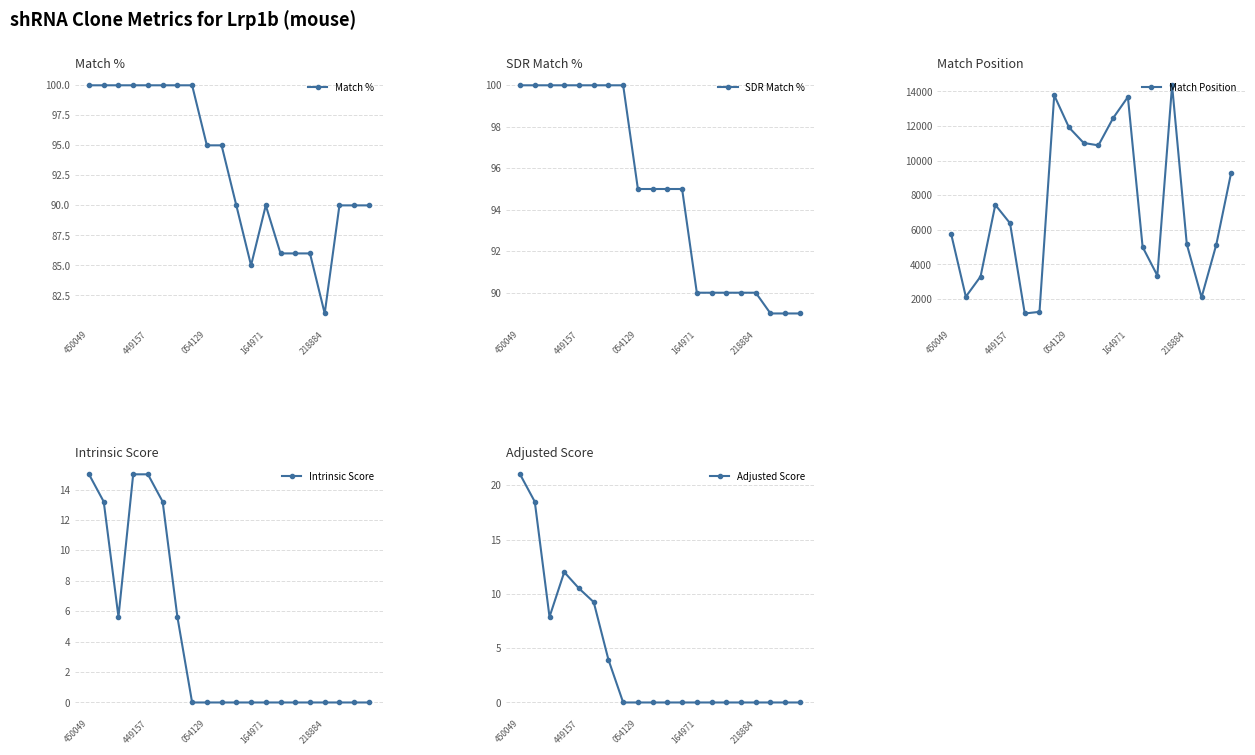

How many values in the Match Position series are below 6384?

10